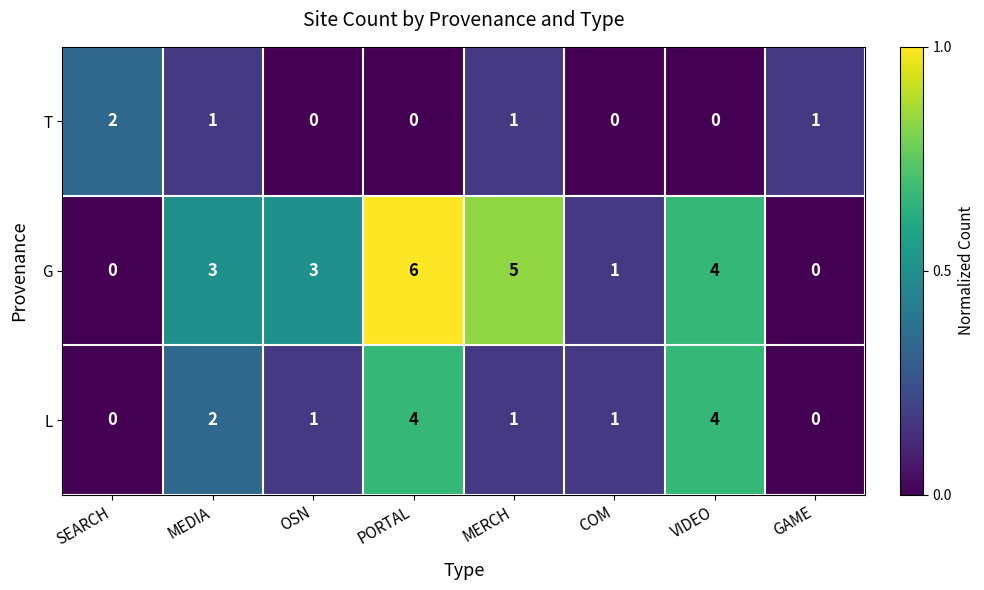

Which series changed the most between SEARCH and MERCH?

G